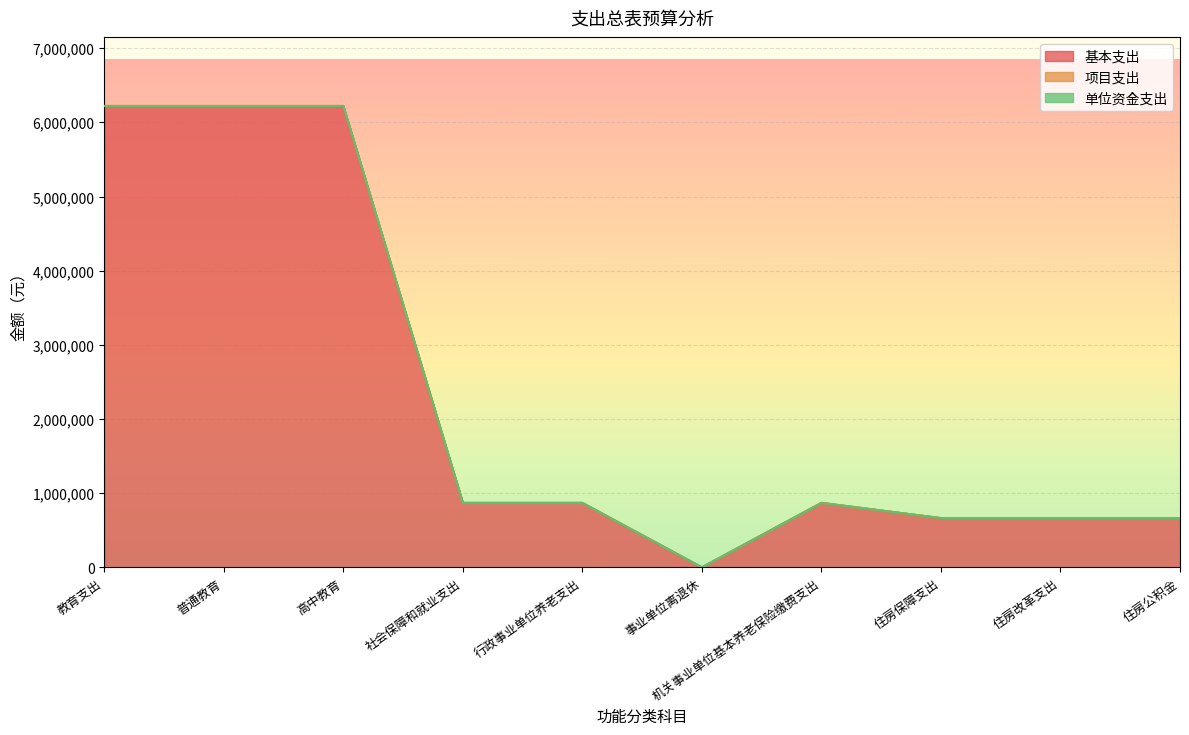

What is the highest value of the 基本支出 series?

6218611.1